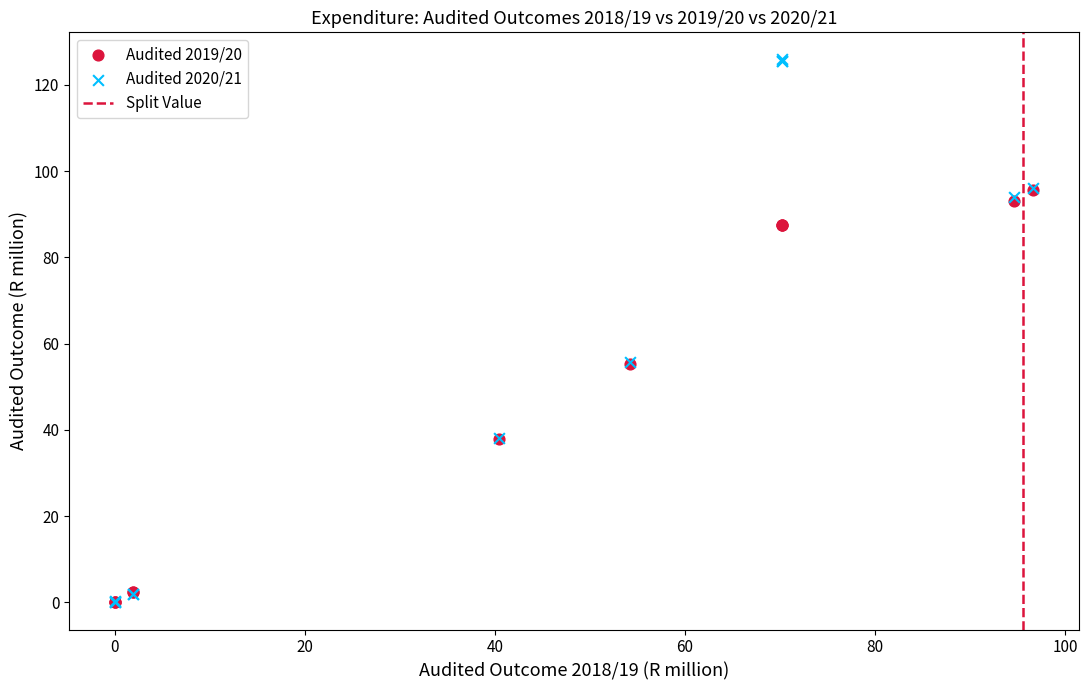

Which series reaches the maximum Y coordinate?

Audited 2020/21